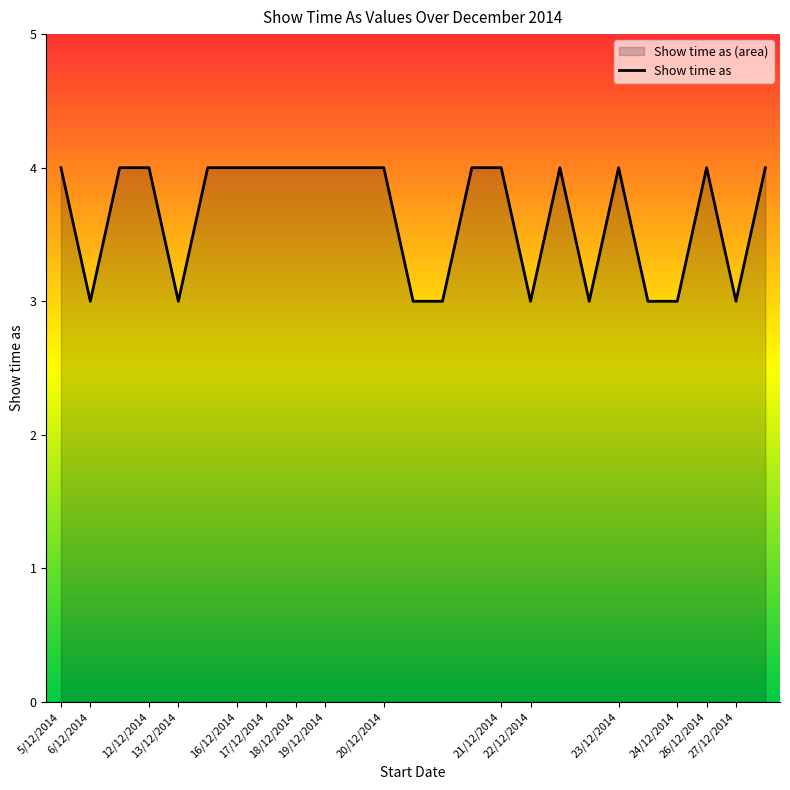

What is the maximum value shown in the chart?

4